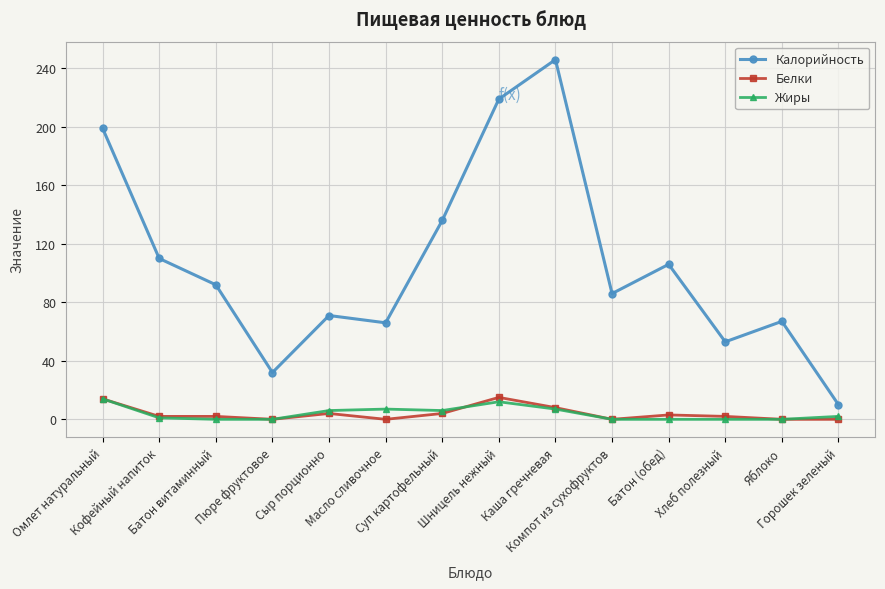

Which series has the largest total across all categories?

Калорийность